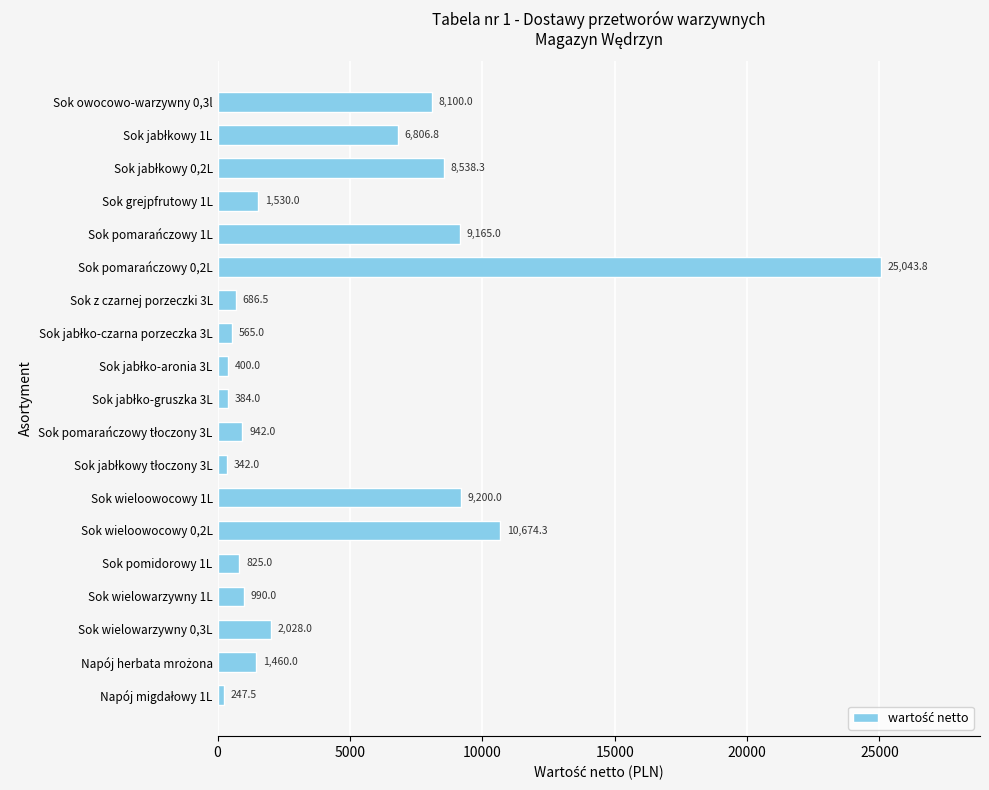

Approximately how many times larger is the value at Sok wieloowocowy 0,2L compared to Sok wieloowocowy 1L?

1.2